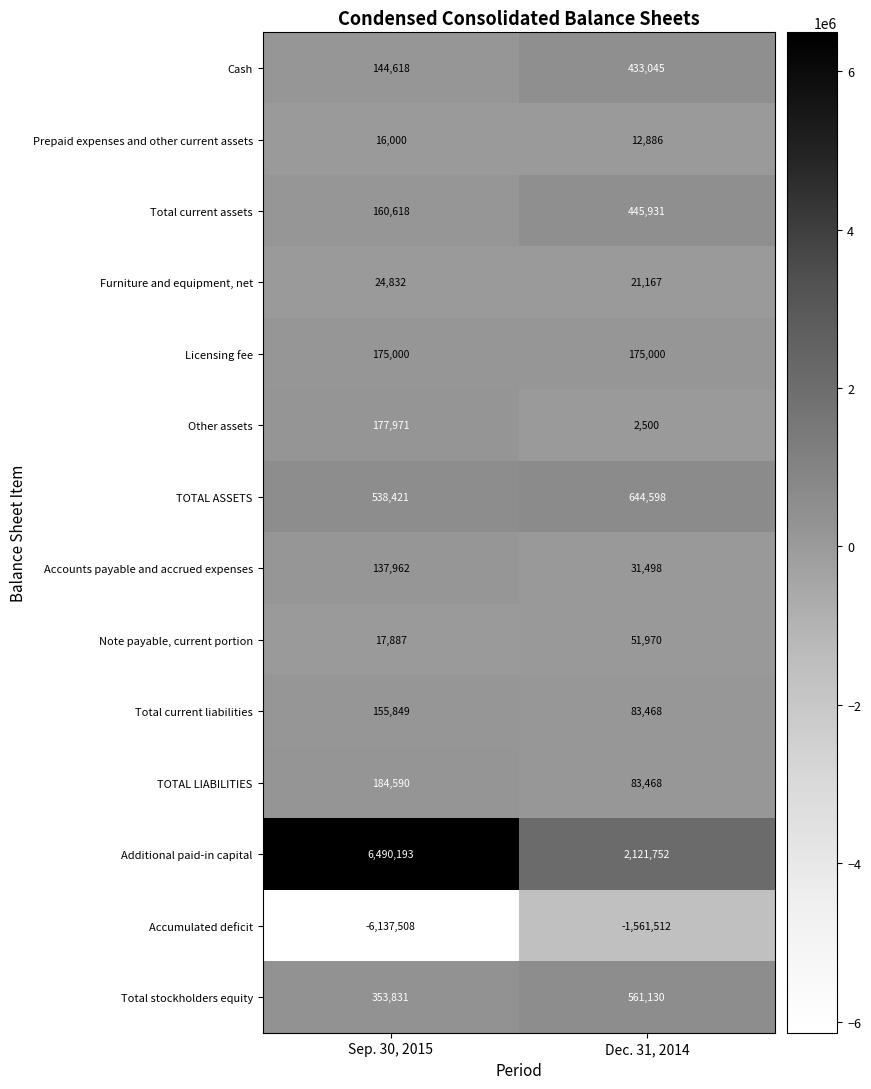

Reading left to right, transcribe all the data shown in this chart.

Cash: Sep. 30, 2015=144618	Dec. 31, 2014=433045
Prepaid expenses and other current assets: Sep. 30, 2015=16000	Dec. 31, 2014=12886
Total current assets: Sep. 30, 2015=160618	Dec. 31, 2014=445931
Furniture and equipment, net: Sep. 30, 2015=24832	Dec. 31, 2014=21167
Licensing fee: Sep. 30, 2015=175000	Dec. 31, 2014=175000
Other assets: Sep. 30, 2015=177971	Dec. 31, 2014=2500
TOTAL ASSETS: Sep. 30, 2015=538421	Dec. 31, 2014=644598
Accounts payable and accrued expenses: Sep. 30, 2015=137962	Dec. 31, 2014=31498
Note payable, current portion: Sep. 30, 2015=17887	Dec. 31, 2014=51970
Total current liabilities: Sep. 30, 2015=155849	Dec. 31, 2014=83468
TOTAL LIABILITIES: Sep. 30, 2015=184590	Dec. 31, 2014=83468
Additional paid-in capital: Sep. 30, 2015=6490193	Dec. 31, 2014=2121752
Accumulated deficit: Sep. 30, 2015=-6137508	Dec. 31, 2014=-1561512
Total stockholders equity: Sep. 30, 2015=353831	Dec. 31, 2014=561130